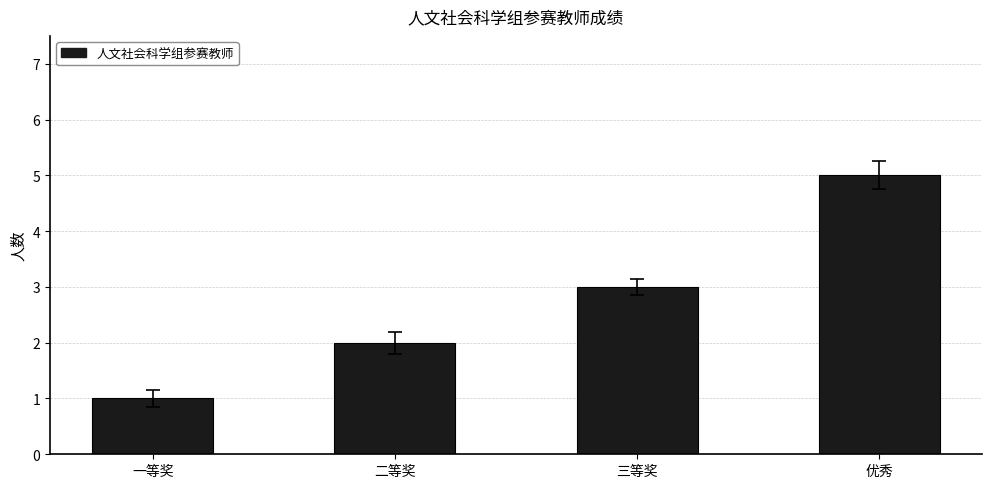

Which category has the lowest value across all series?

一等奖